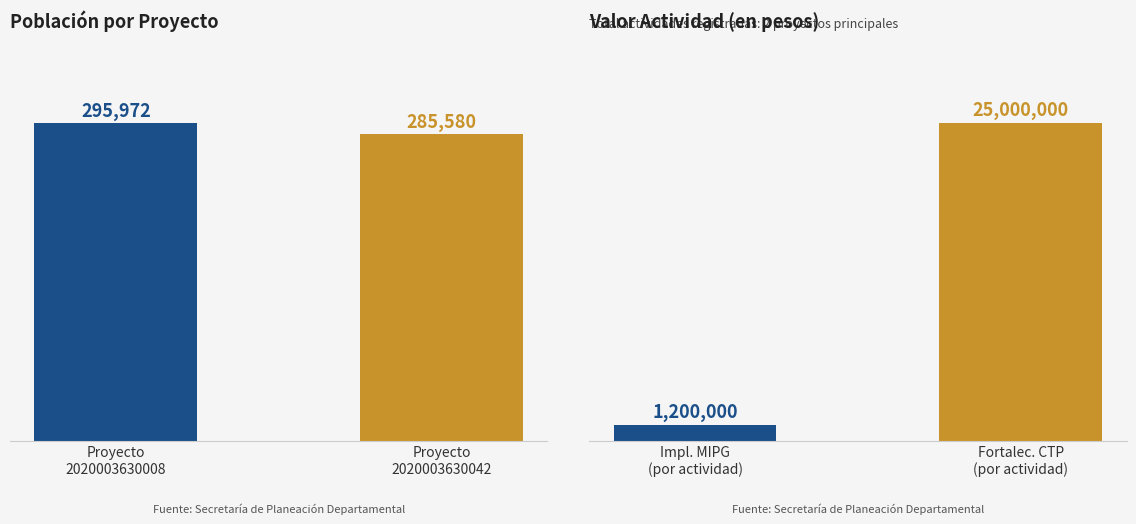

Between Proyecto
2020003630042 and Proyecto
2020003630008, which is larger?

Proyecto
2020003630008